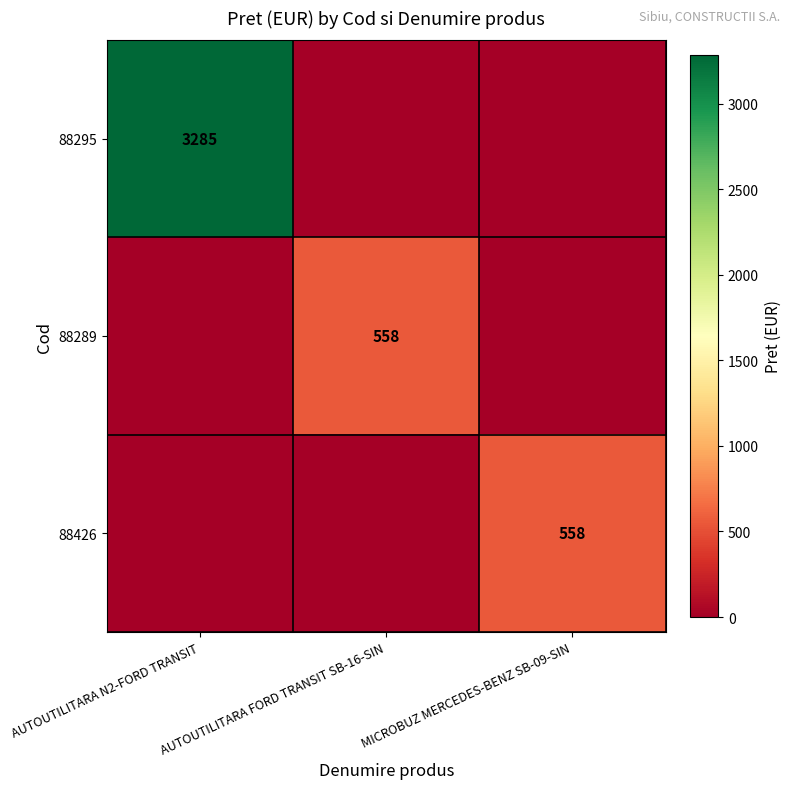

True or false: 88295 has a value of 3285 at AUTOUTILITARA N2-FORD TRANSIT.

True